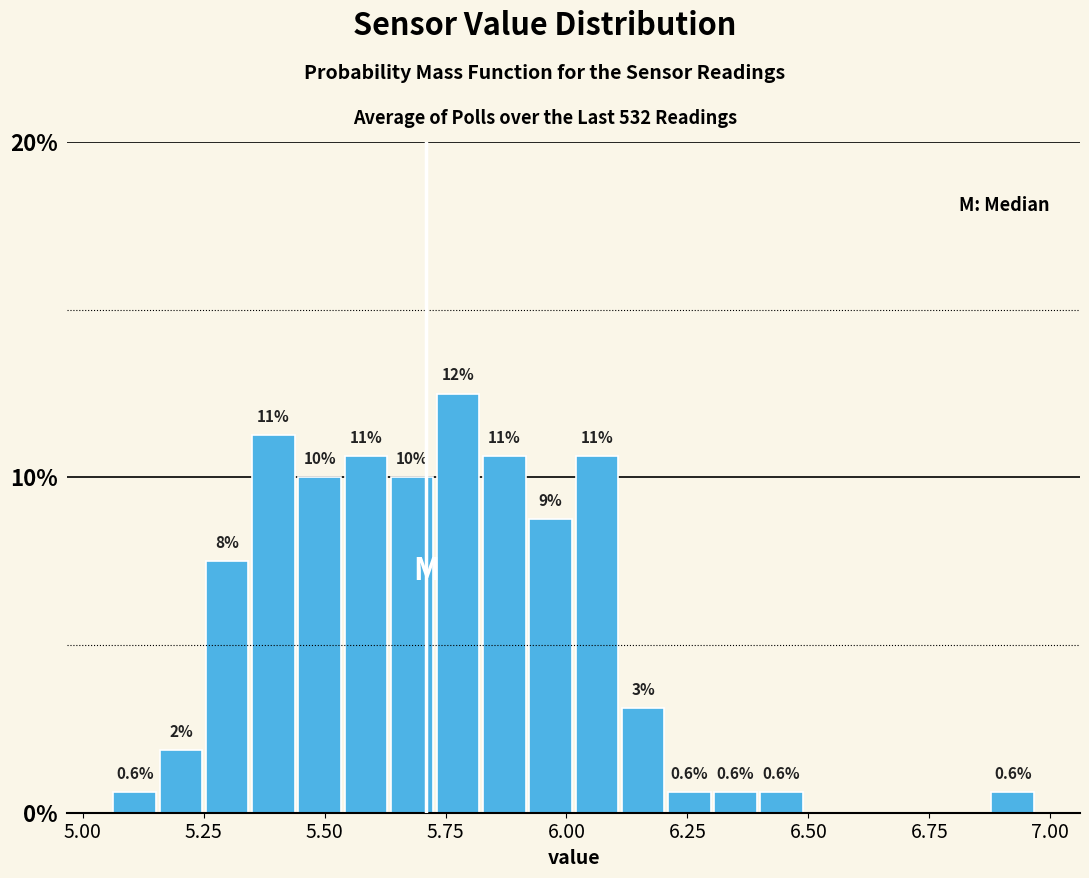

Around what value on the x-axis is the tallest bar? Give the approximate position of its centre, as read against the axis.

5.80